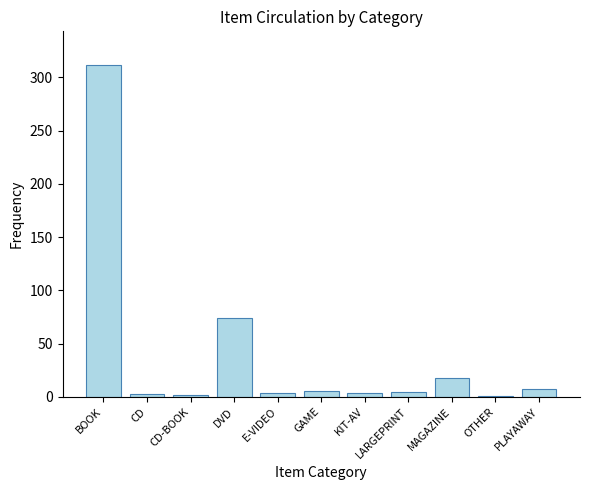

Does the chart contain stacked bars?

No